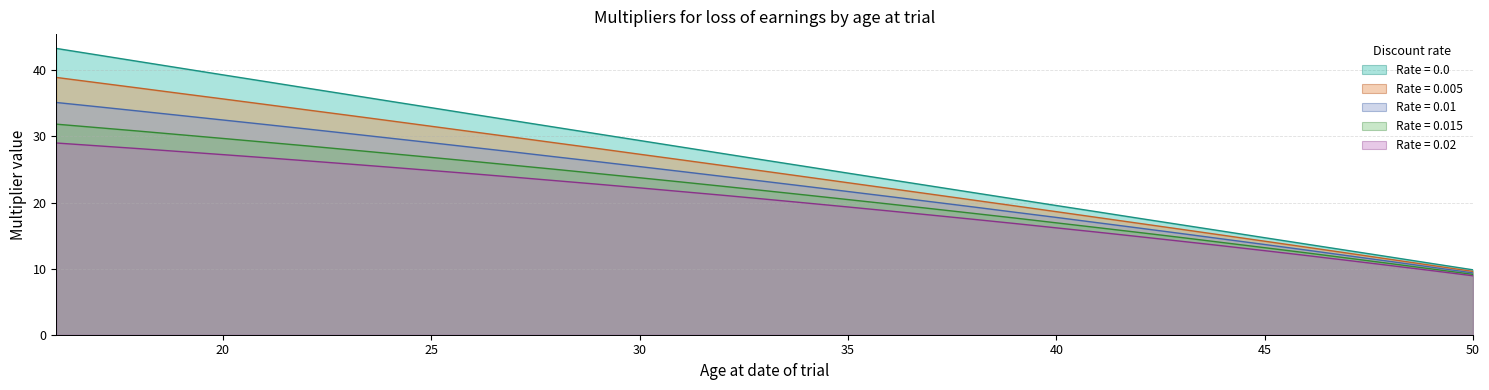

Rank the series by their maximum value, from highest to lowest.

0.0, 0.005, 0.01, 0.015, 0.02